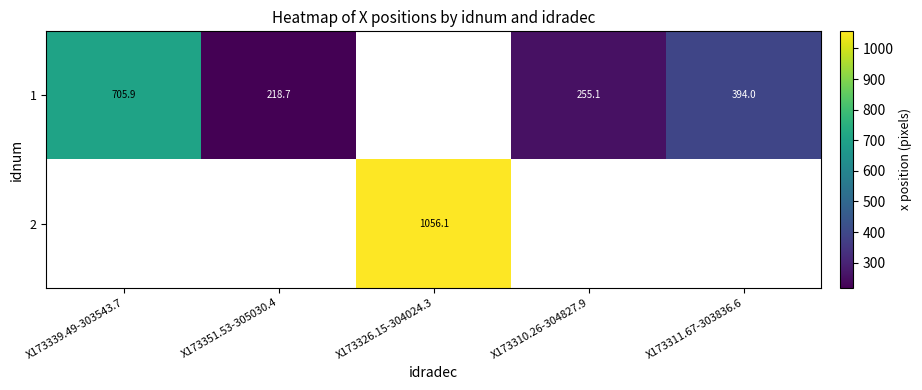

At which label does 2 first exceed 1056?

X173326.15-304024.3